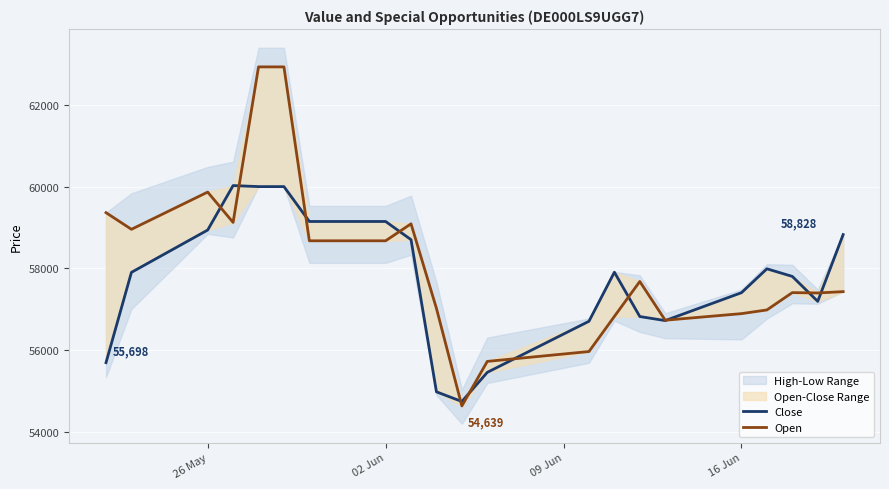

How many categories are shown in the chart?

21